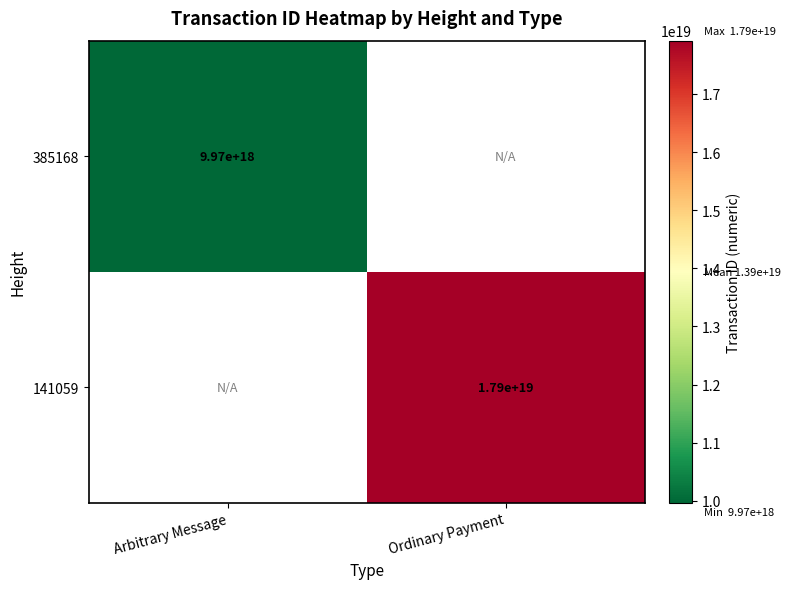

The 385168 series shows 14459283223673485312 at Arbitrary Message. True or false?

False